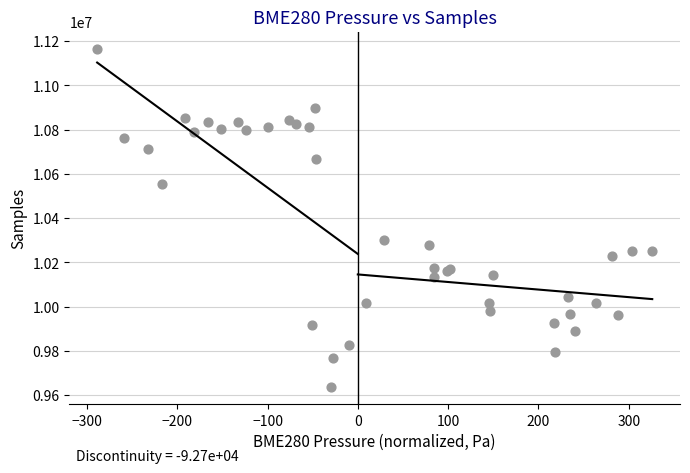

What Y value in the scatter plot is closest to 10400799?

10301645